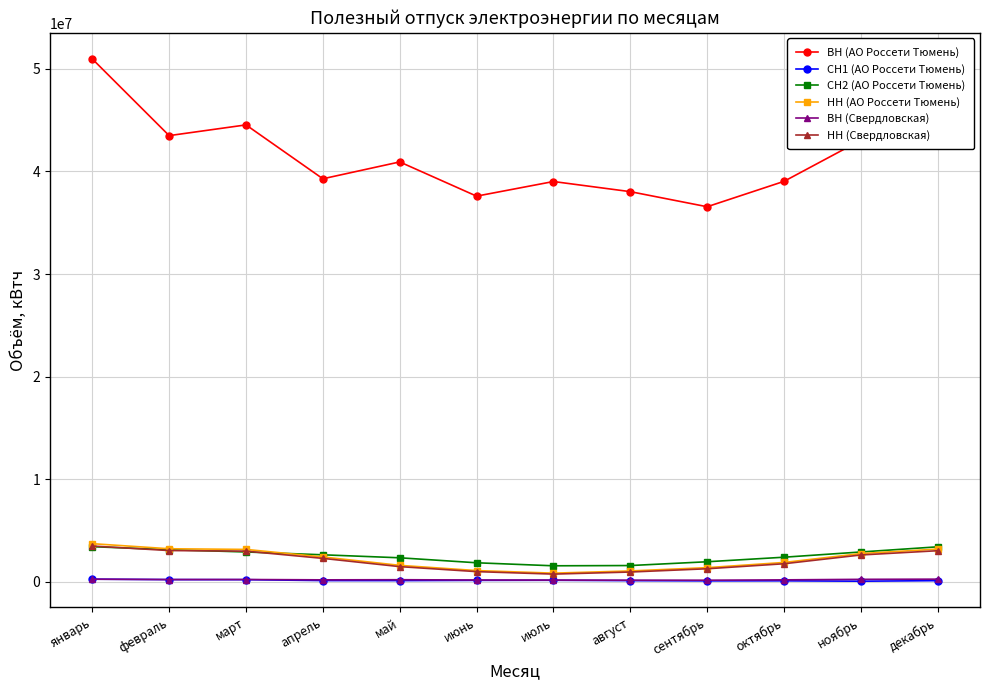

What is the difference between the second highest and minimum values in the СН1 (АО Россети Тюмень) series?

155988